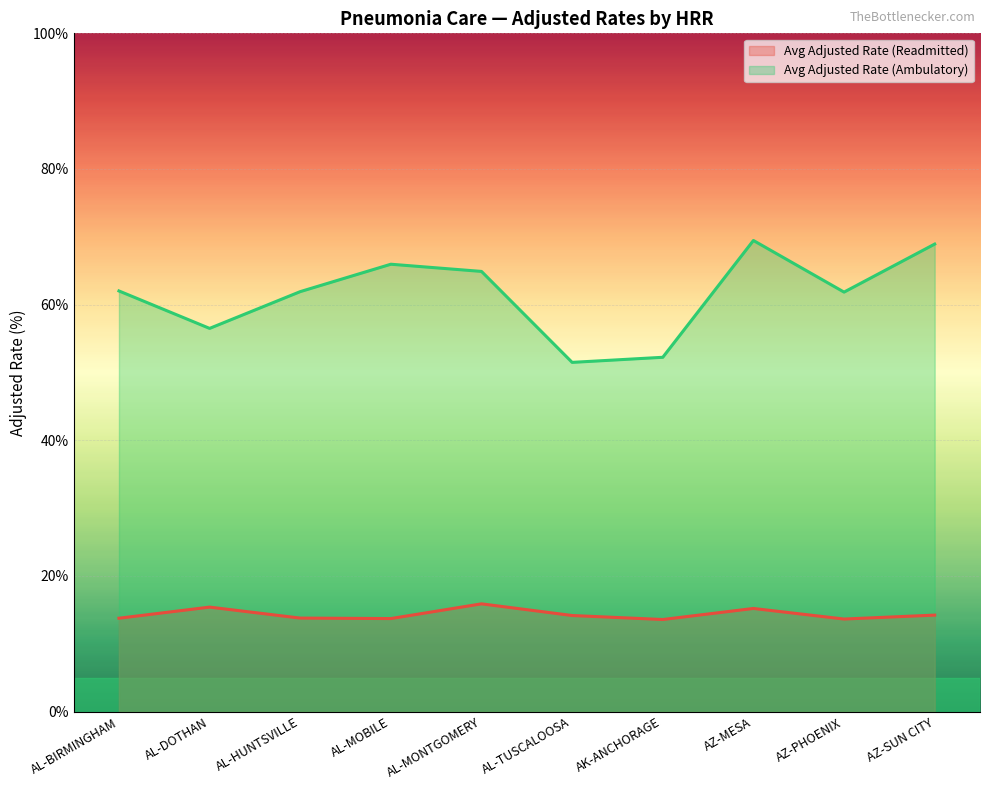

Which category has the highest value across all series?

AZ-MESA